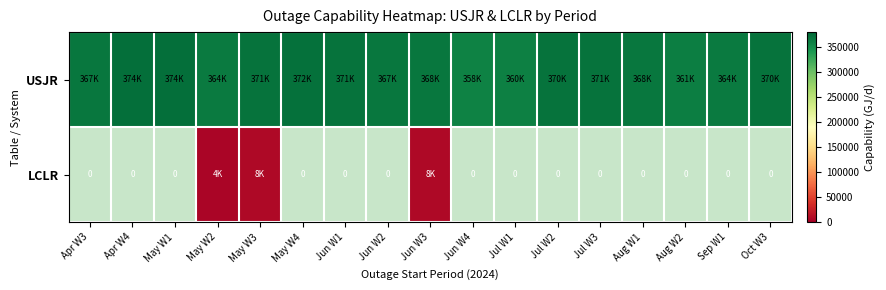

At which label does USJR first exceed 368000?

Apr W4